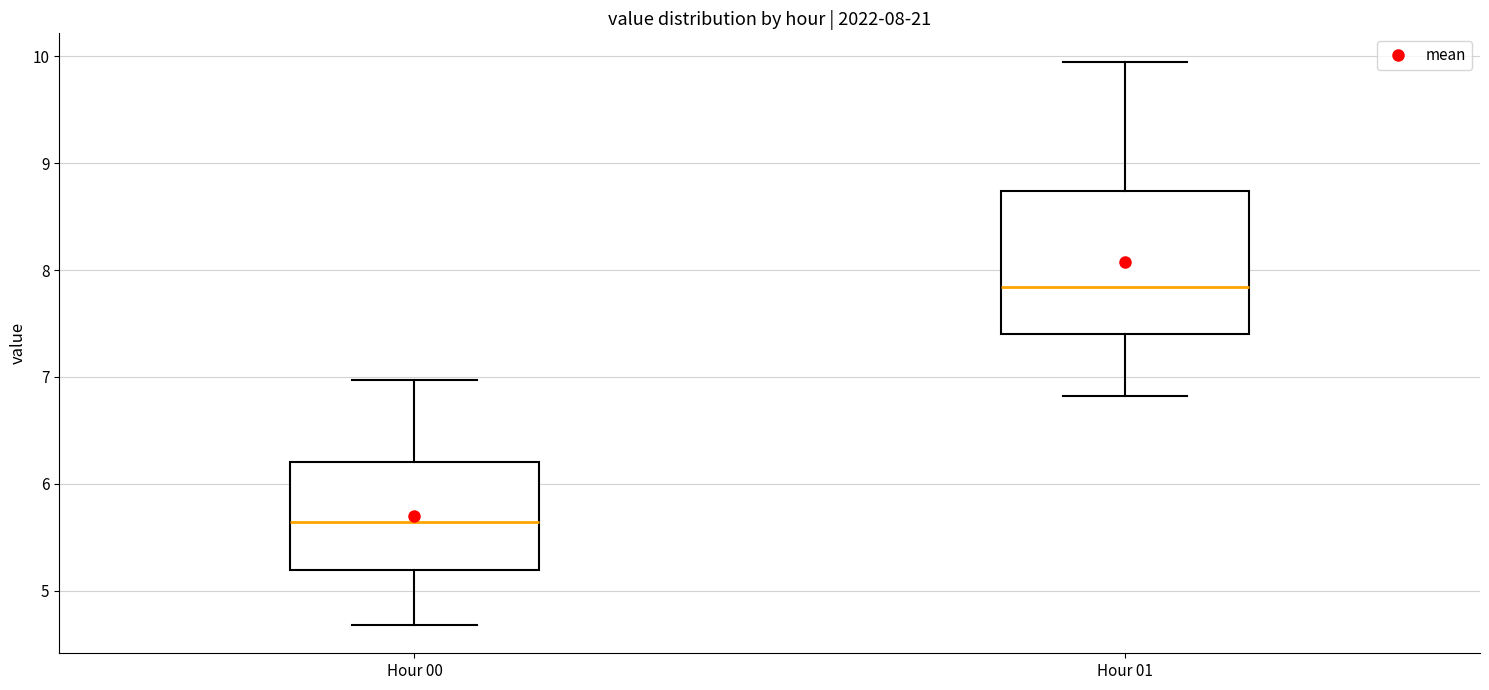

Which box's median line is the highest?

Hour 01